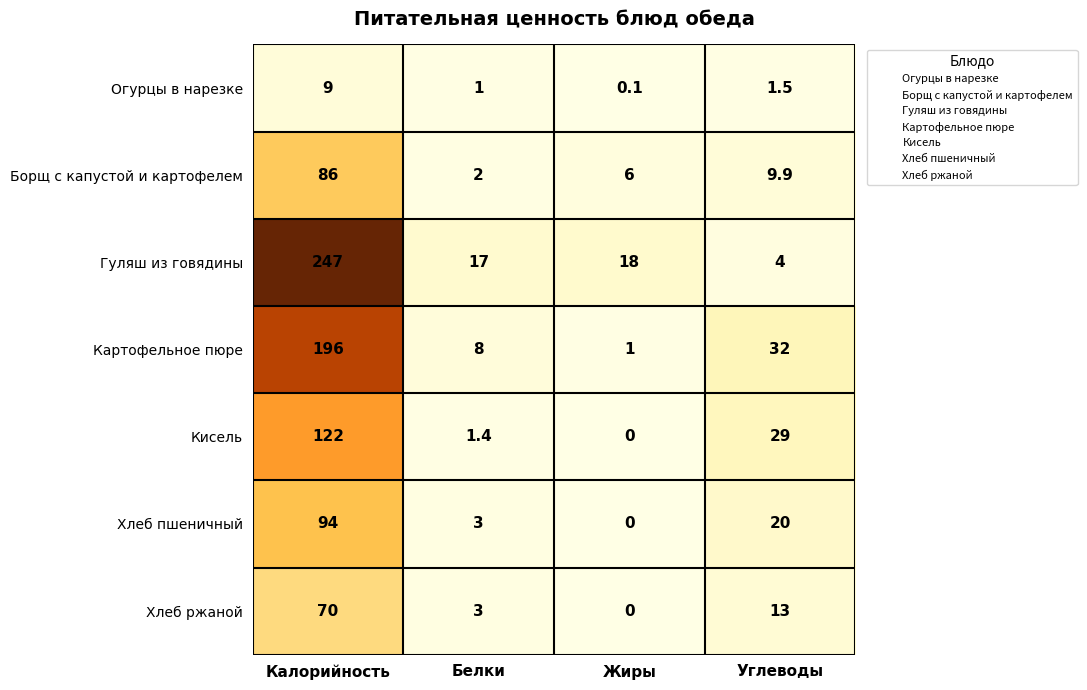

Reading left to right, list all the values displayed in this chart.

Огурцы в нарезке: 9.0	1.0	0.1	1.5
Борщ с капустой и картофелем: 86.0	2.0	6.0	9.9
Гуляш из говядины: 247.0	17.0	18.0	4.0
Картофельное пюре: 196.0	8.0	1.0	32.0
Кисель: 122.0	1.4	0.0	29.0
Хлеб пшеничный: 94.0	3.0	0.0	20.0
Хлеб ржаной: 70.0	3.0	0.0	13.0